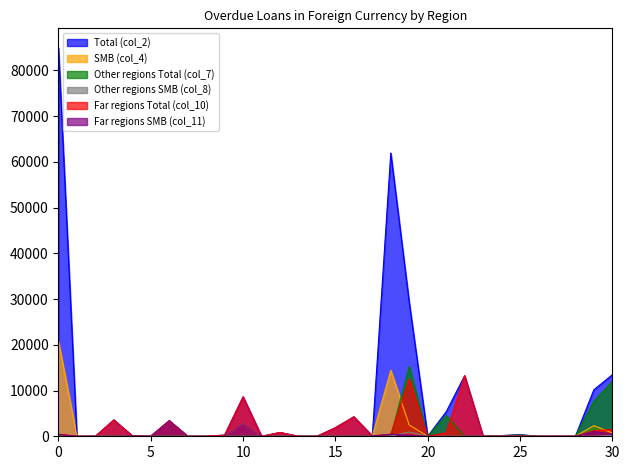

How many data points in Total (col_2) are less than 159?

15